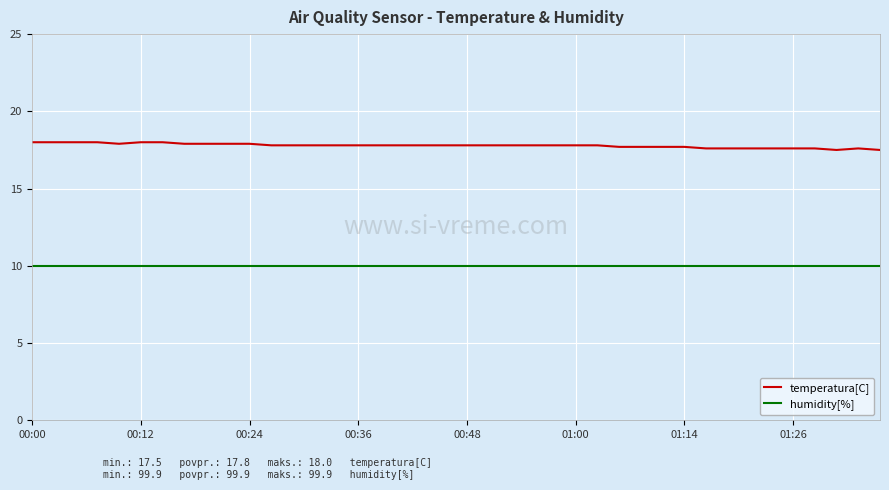

Which series has the widest spread of values?

temperatura[C]